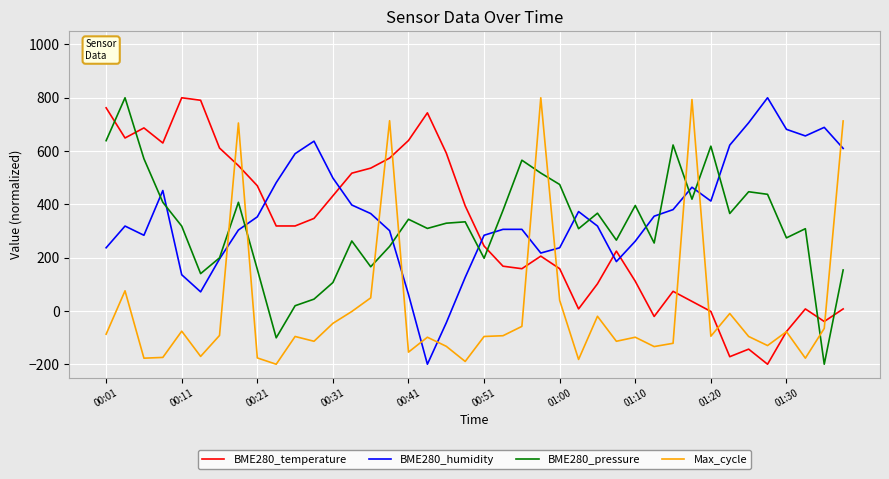

What is the maximum value for BME280_humidity?

800.0